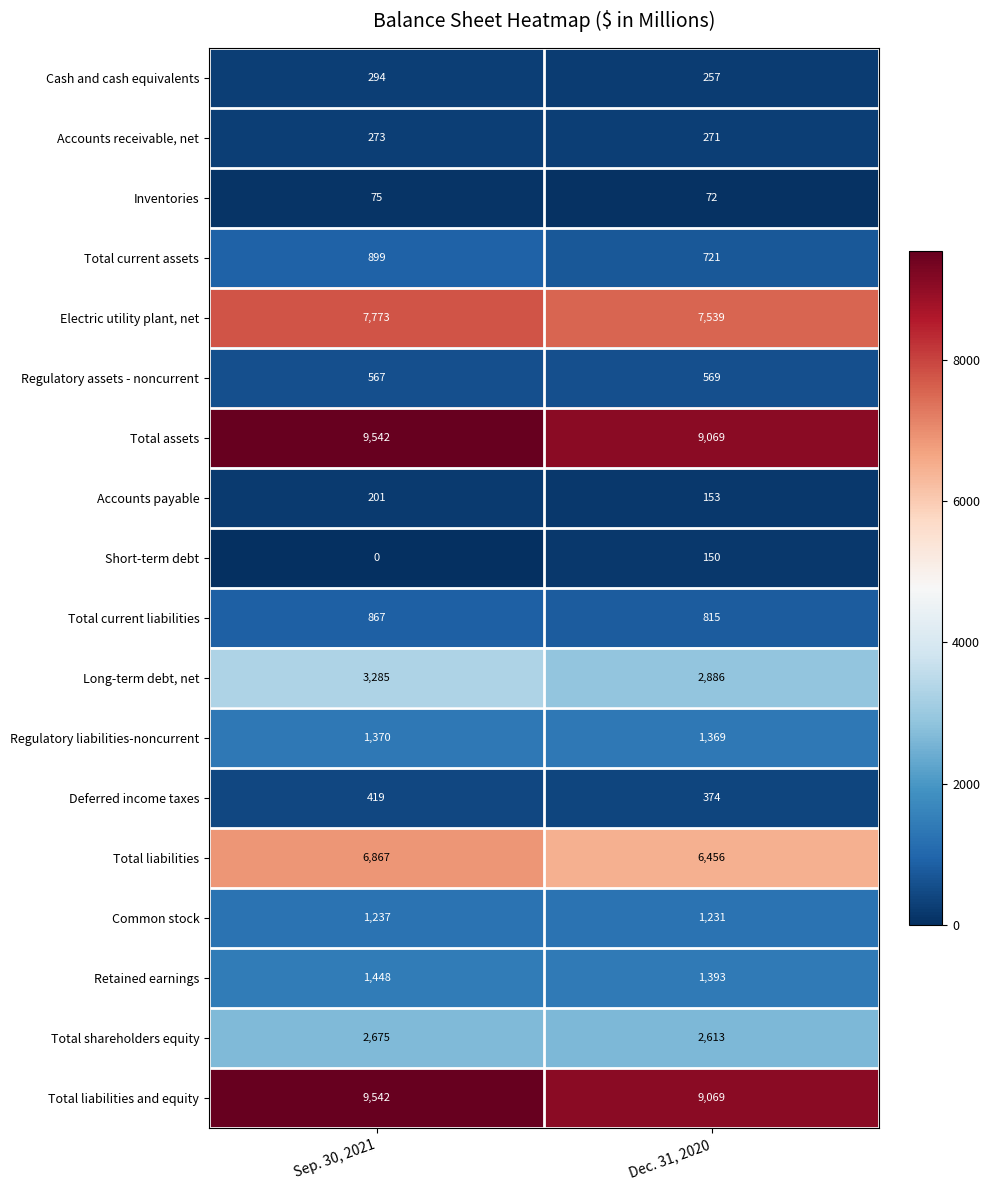

What is the difference between the highest and lowest values at Dec. 31, 2020?

8997